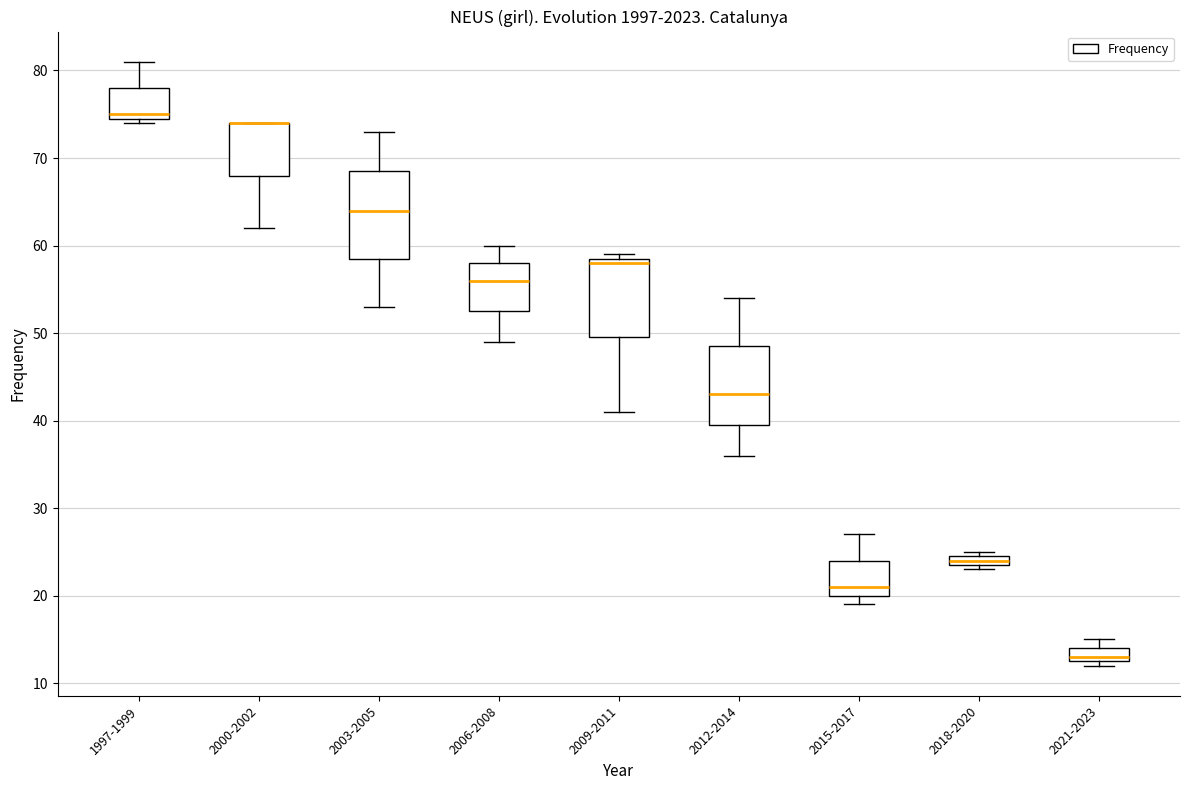

Where does the lower whisker of the box for 2006-2008 end on the y-axis? The values are not printed on the chart, so give them approximately, as read against the axis.

49